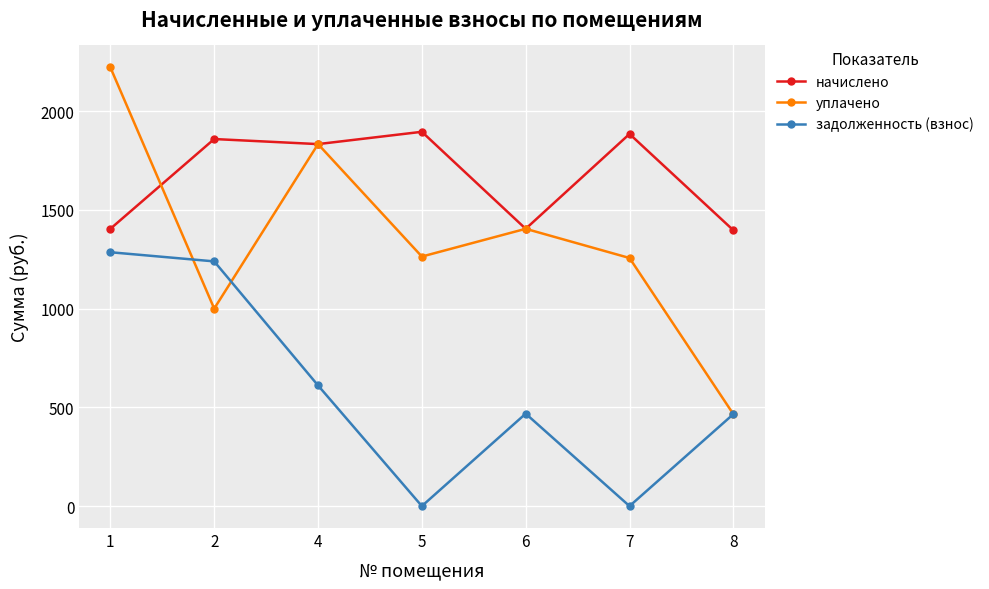

True or false: начислено and задолженность (взнос) intersect in this chart.

False